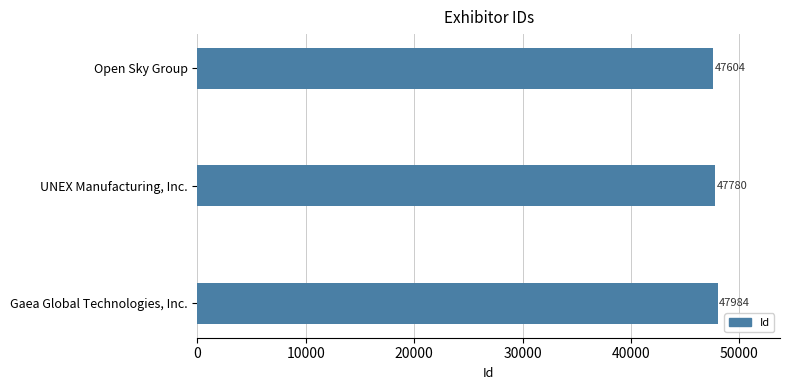

What is the greatest value displayed?

47984